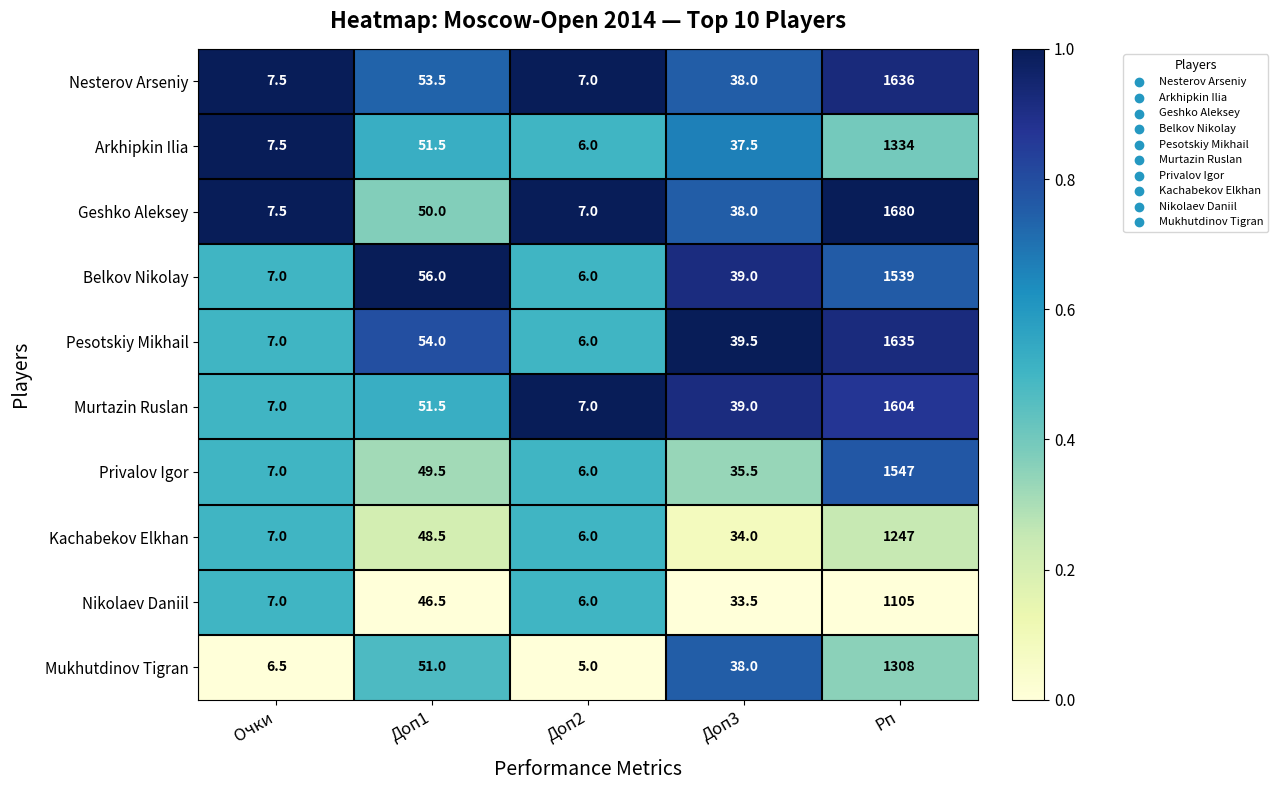

The Nikolaev Daniil series shows 6.0 at Доп2. True or false?

True